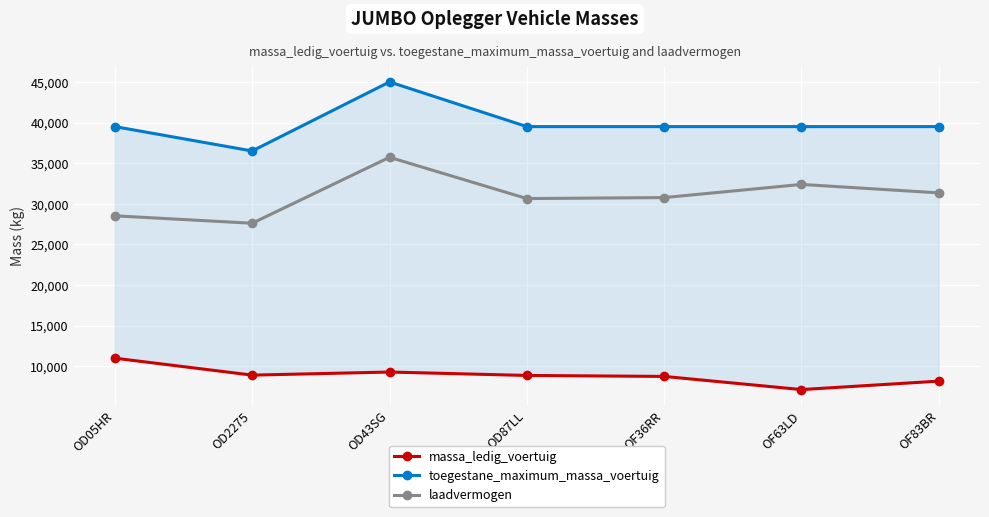

What is the label of the 1st point from the left?

OD05HR